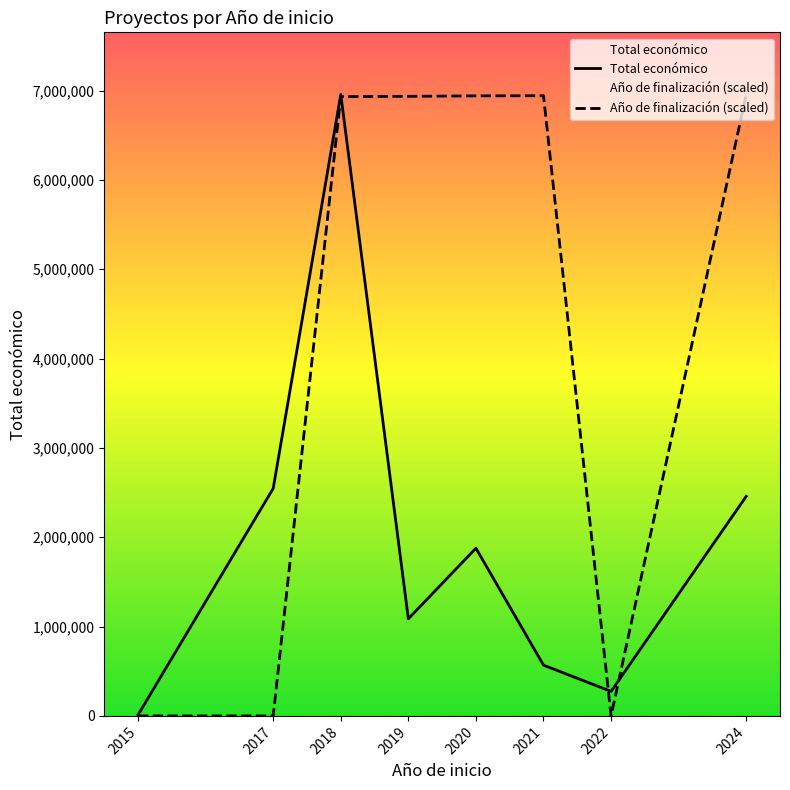

At which label is Total económico closest to 3484233?

2017